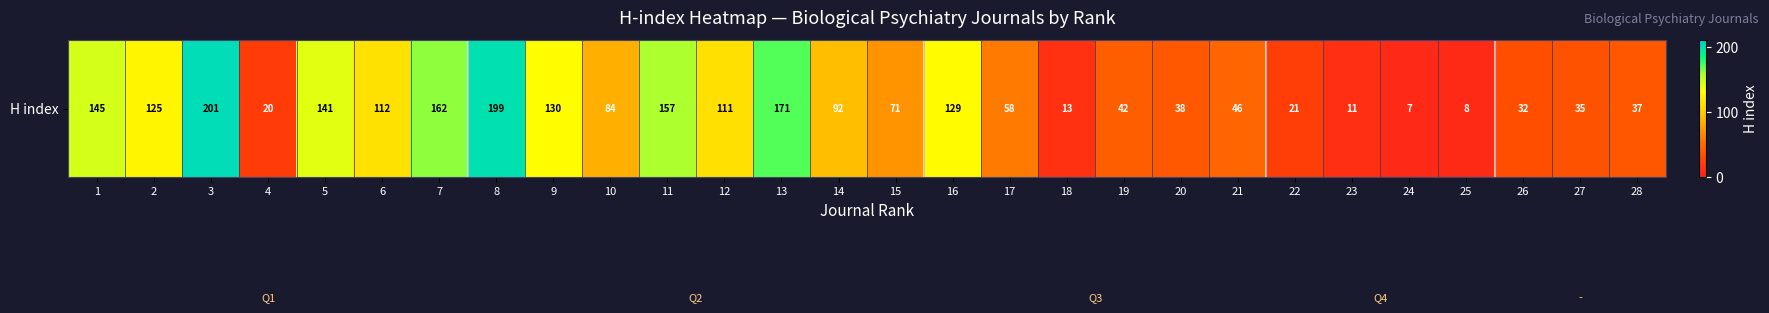

The chart shows a value of 162 at 7. True or false?

True